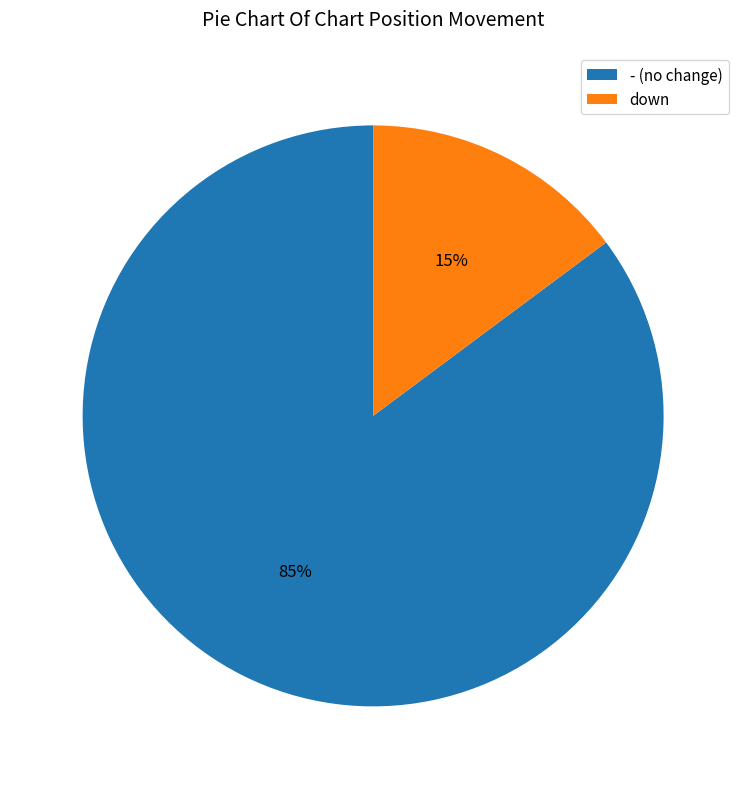

To the nearest percent, what is the difference between the largest and smallest slice percentages?

70%